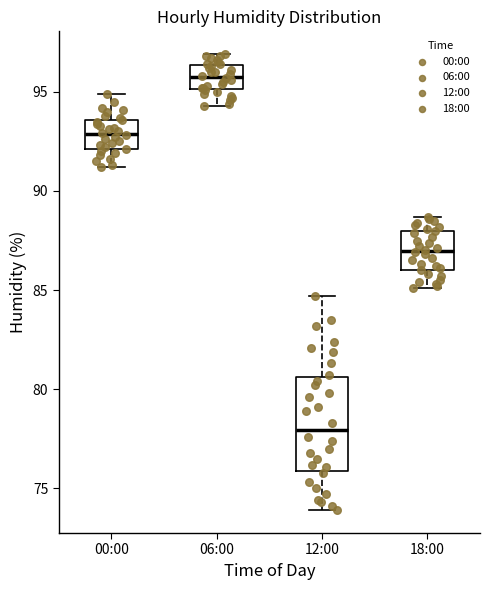

Where does the median line of the box for 00:00 sit on the y-axis? The values are not printed on the chart, so give them approximately, as read against the axis.

93.0